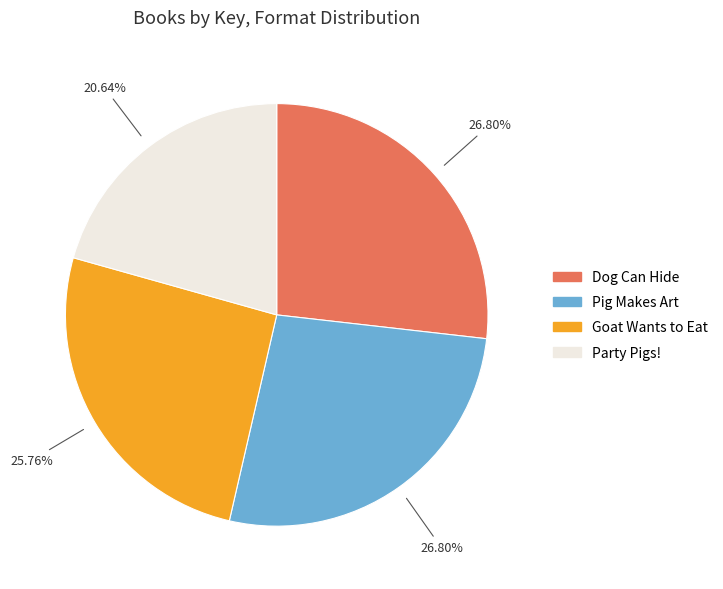

Which has a higher value, Dog Can Hide or Goat Wants to Eat?

Dog Can Hide